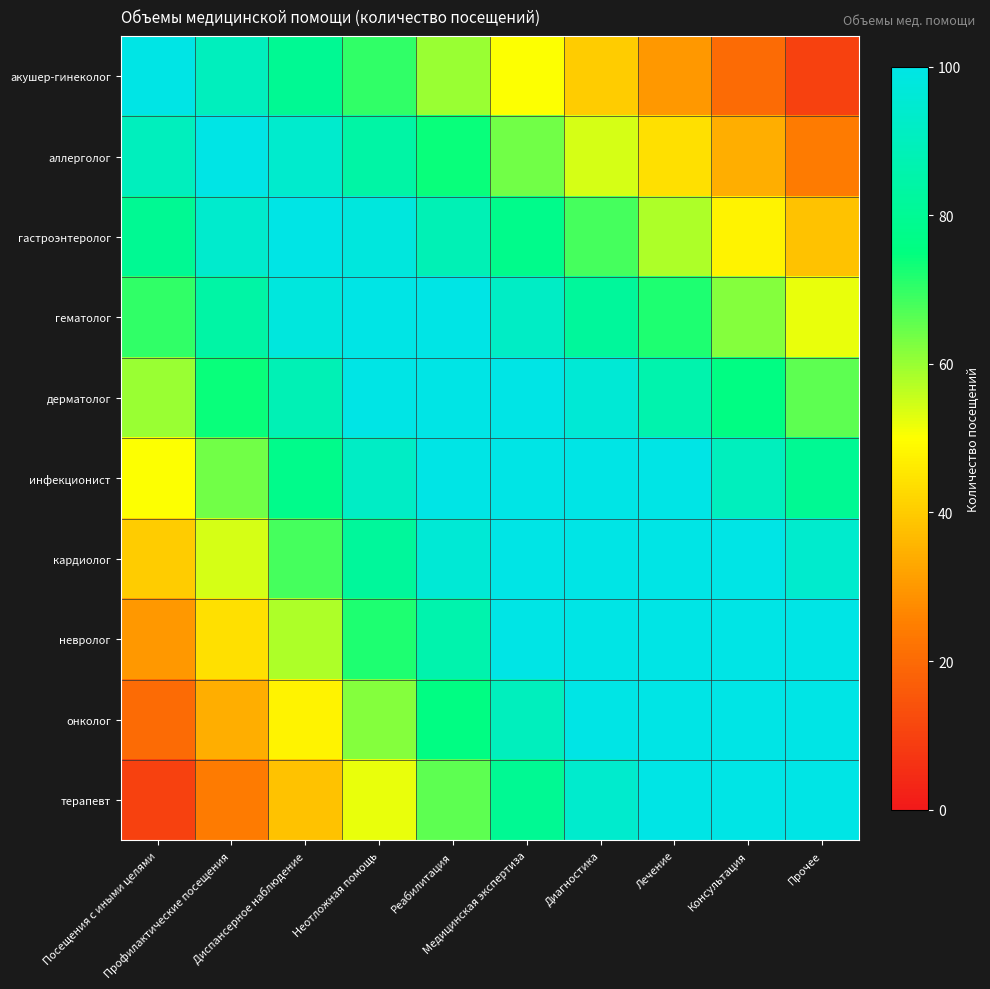

What is the difference between the highest and lowest values at Посещения с иными целями?

90